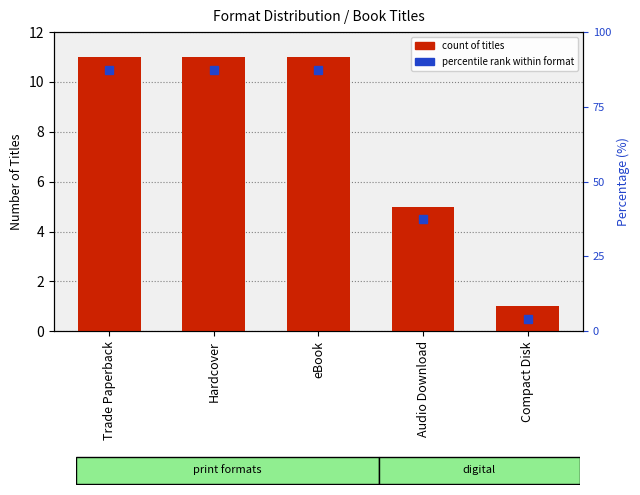

The chart shows a value of 2 at Compact Disk. True or false?

False